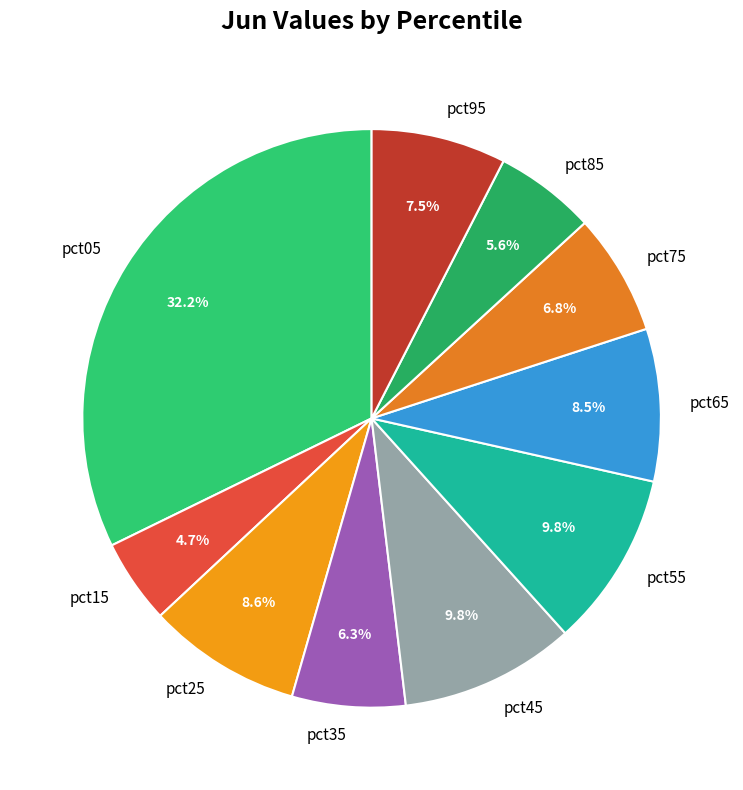

How many segments does this pie chart have?

10